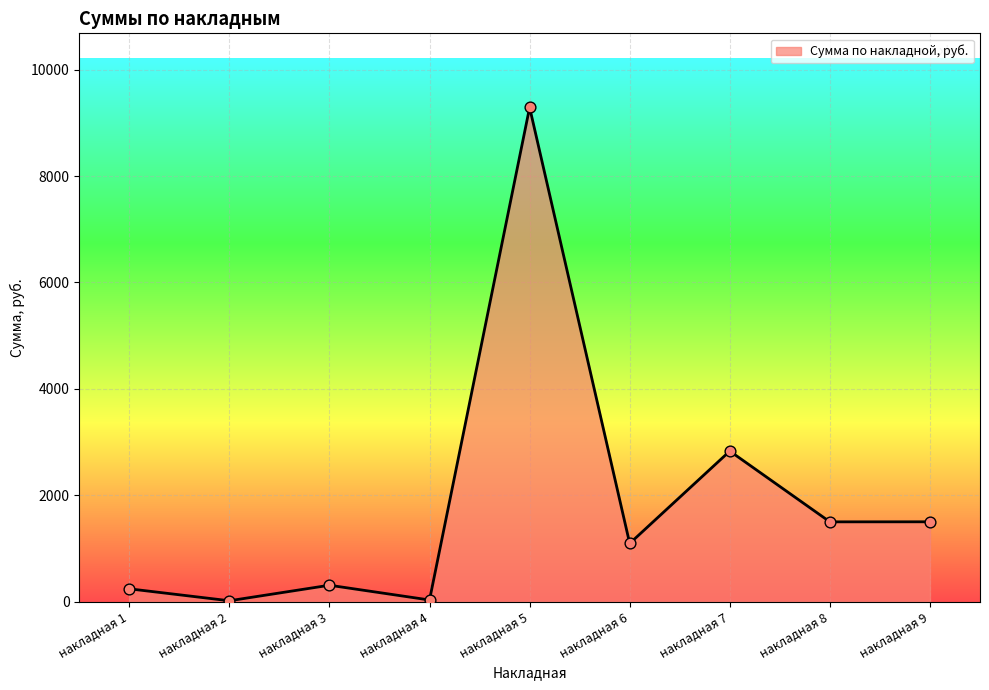

Approximately how many times larger is the value at накладная 7 compared to накладная 8?

1.9